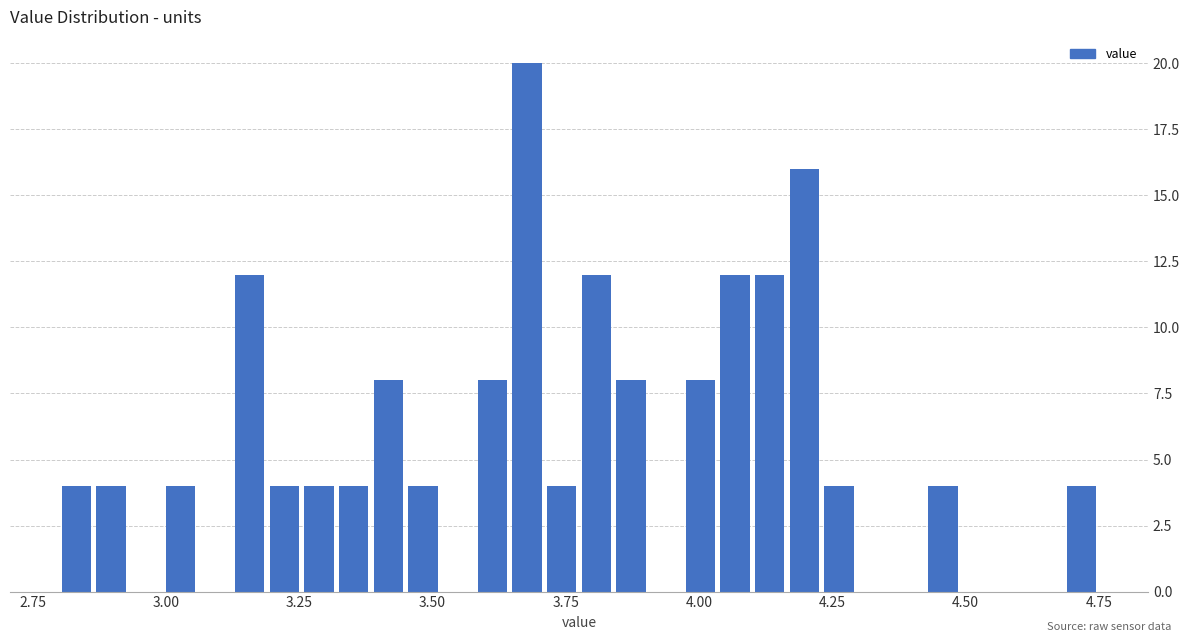

Read against the x-axis, roughly where is the centre of the tallest bar?

3.70